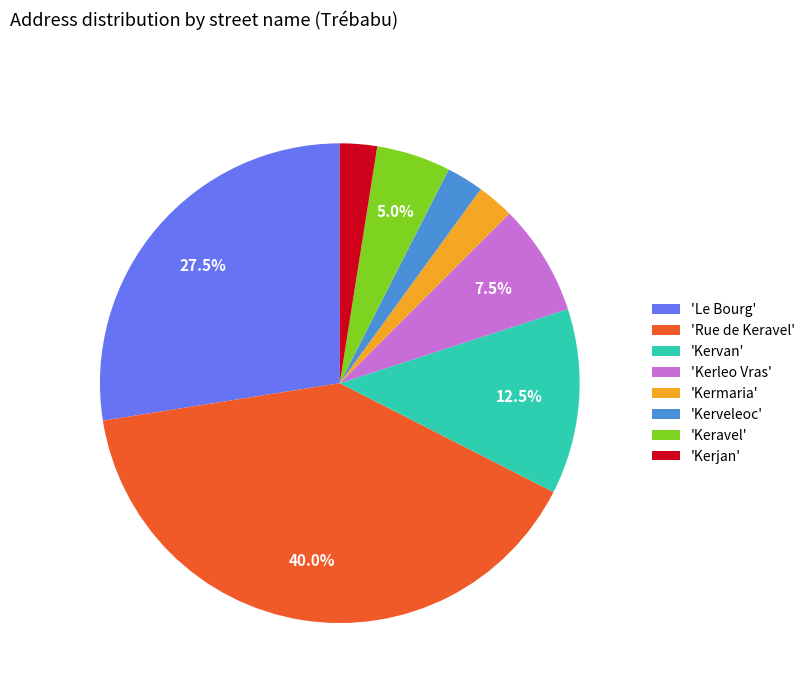

Is there a majority slice in this chart?

No